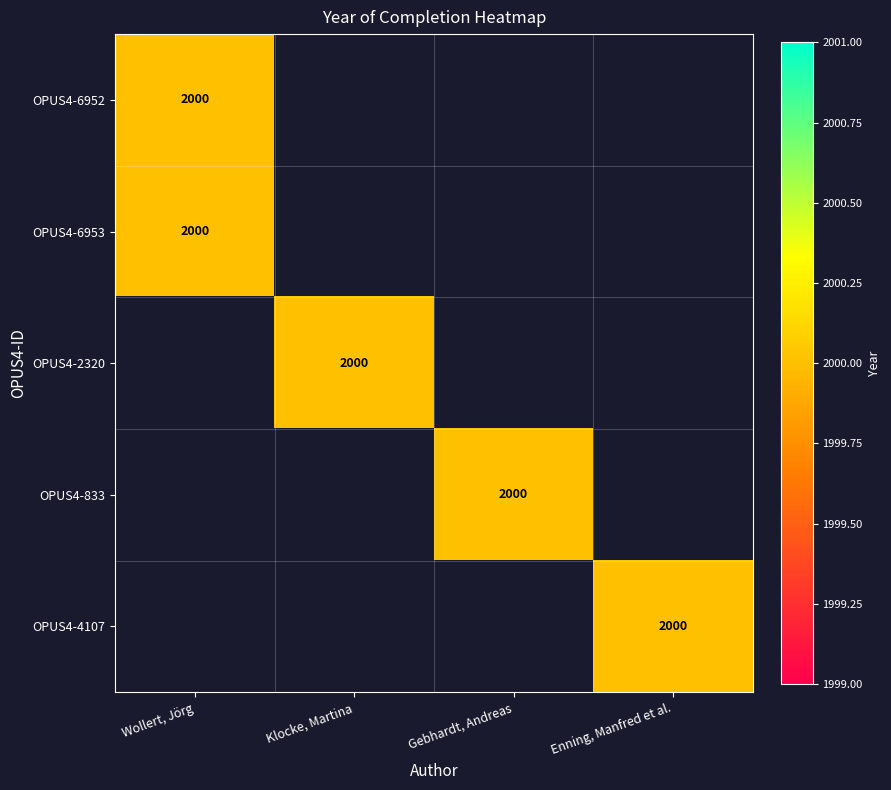

Is it true that Wollert, Jörg equals 2828 at OPUS4-6953?

False